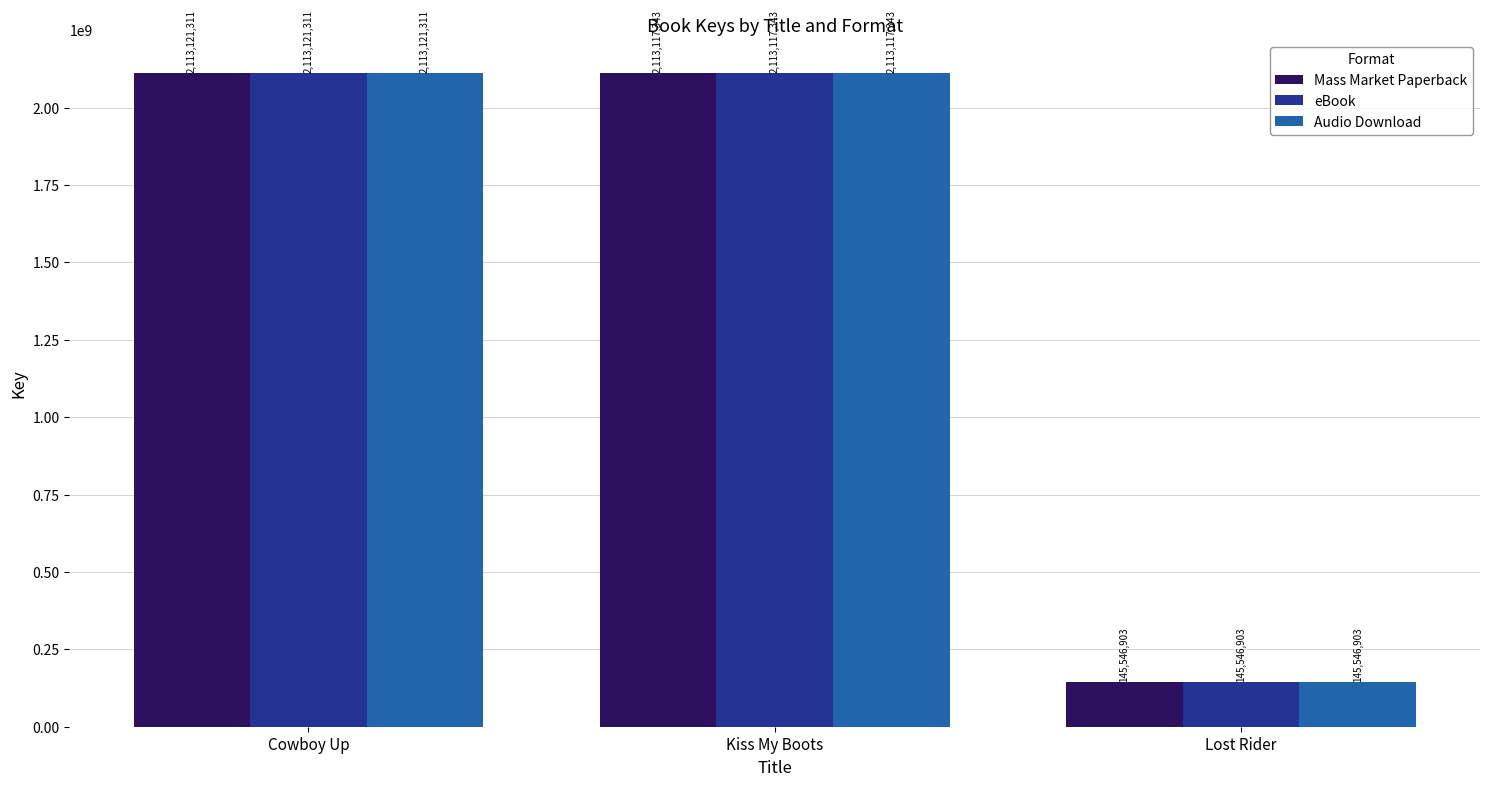

What is the difference between the Mass Market Paperback values at Kiss My Boots and Lost Rider?

1967570440